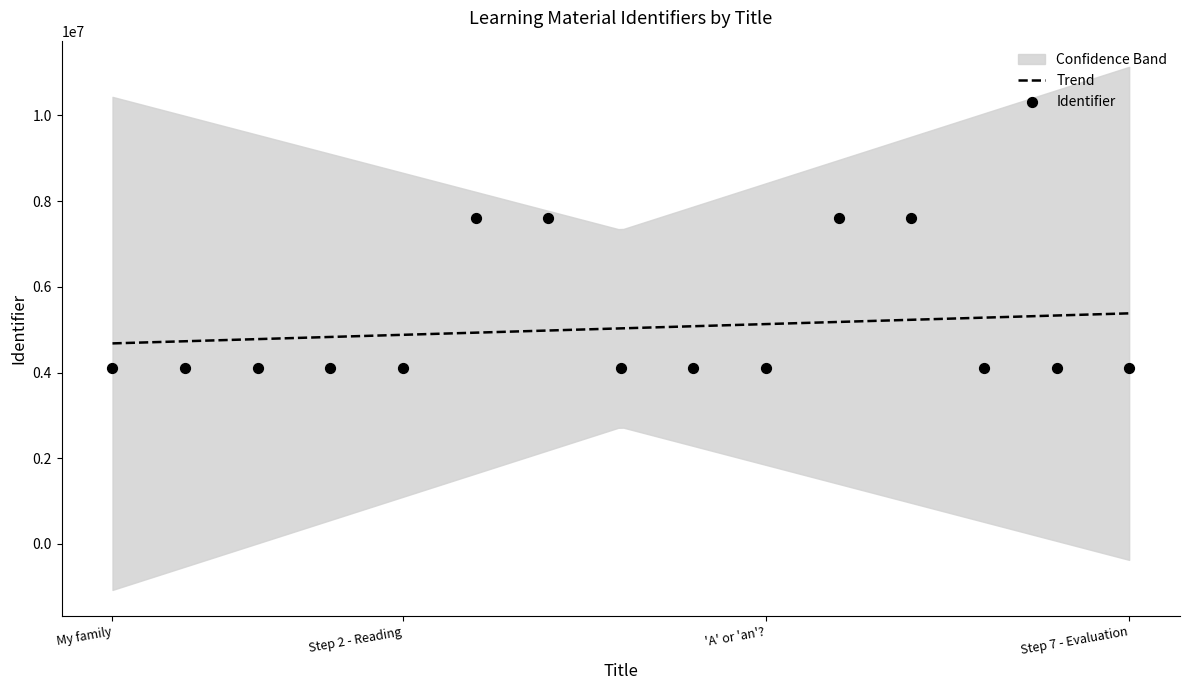

What is the minimum value for Trend?

4681201.6